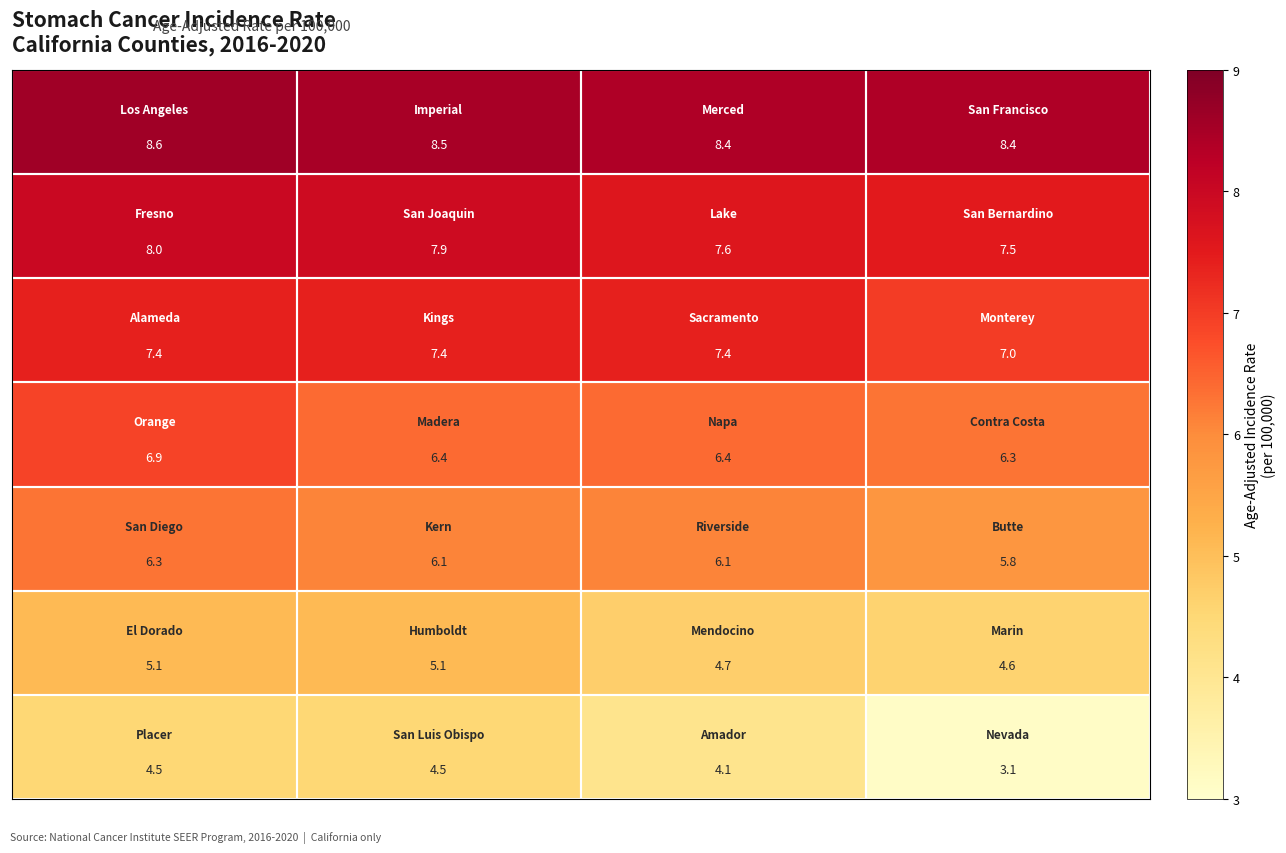

At how many categories does at least one series exceed 6?

4